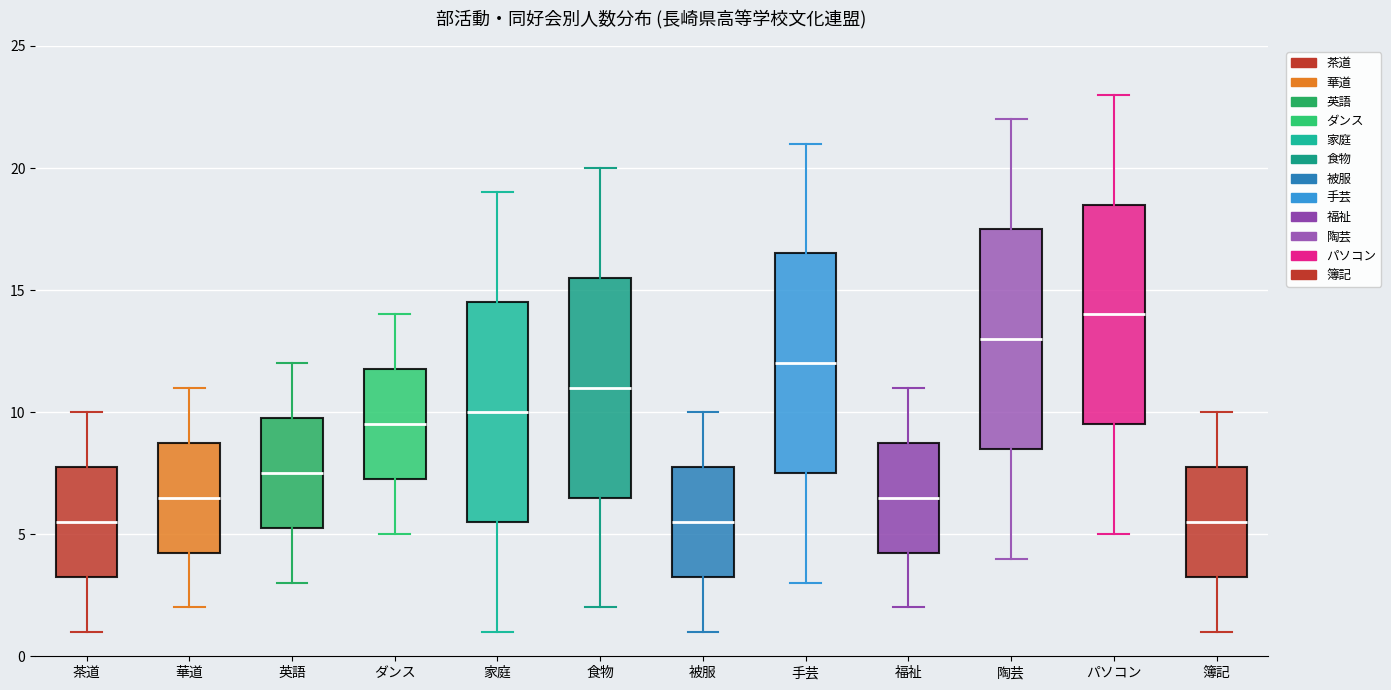

Where does the median line of the box for 簿記 sit on the y-axis? The values are not printed on the chart, so give them approximately, as read against the axis.

5.5